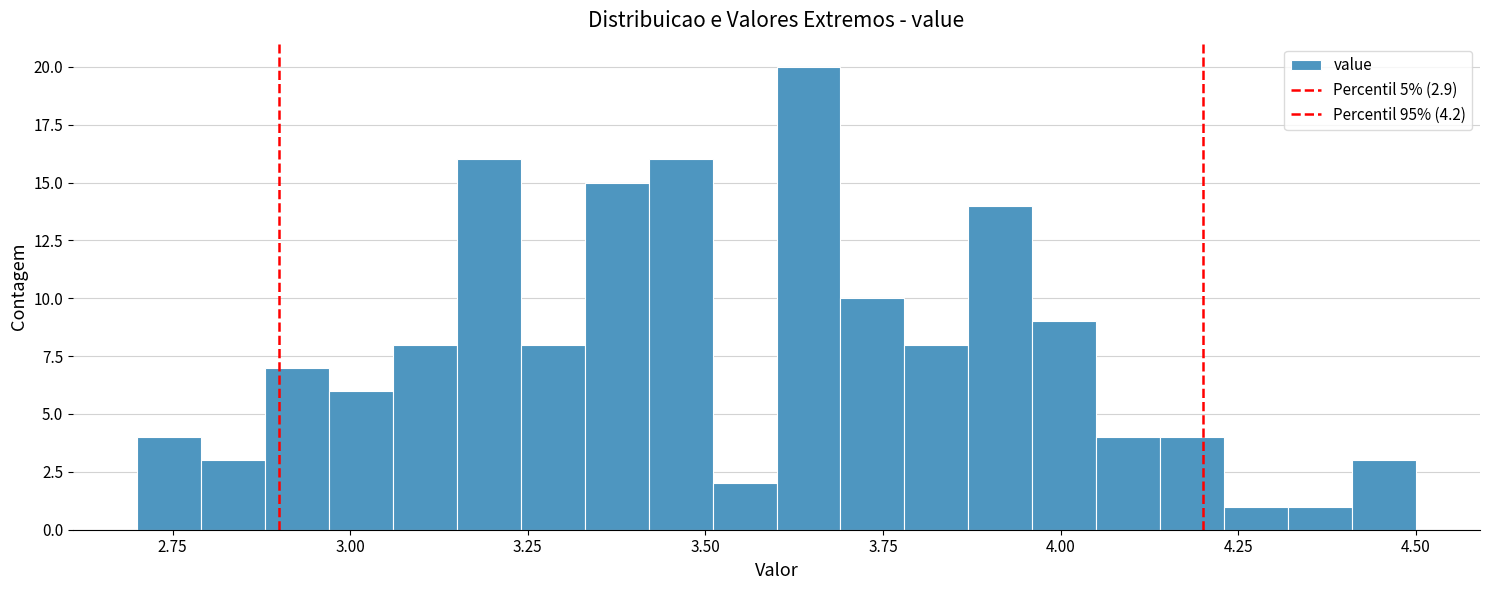

Around what value on the x-axis is the tallest bar? Give the approximate position of its centre, as read against the axis.

3.65